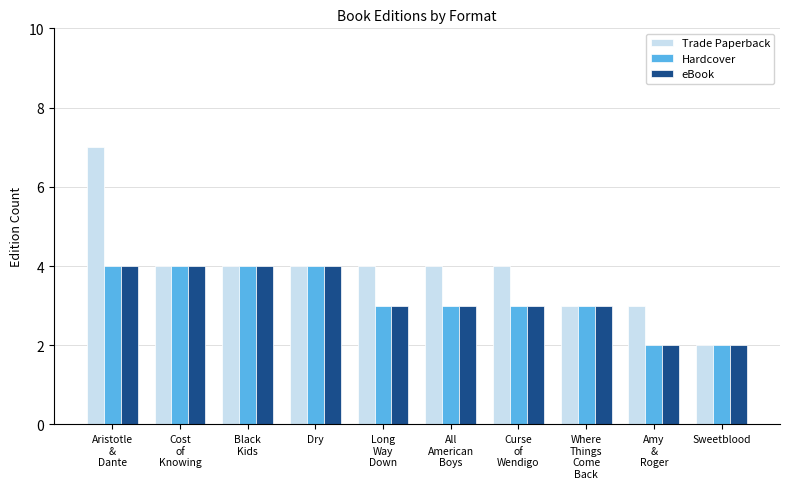

The Trade Paperback series shows 7 at Aristotle
&
Dante. True or false?

True